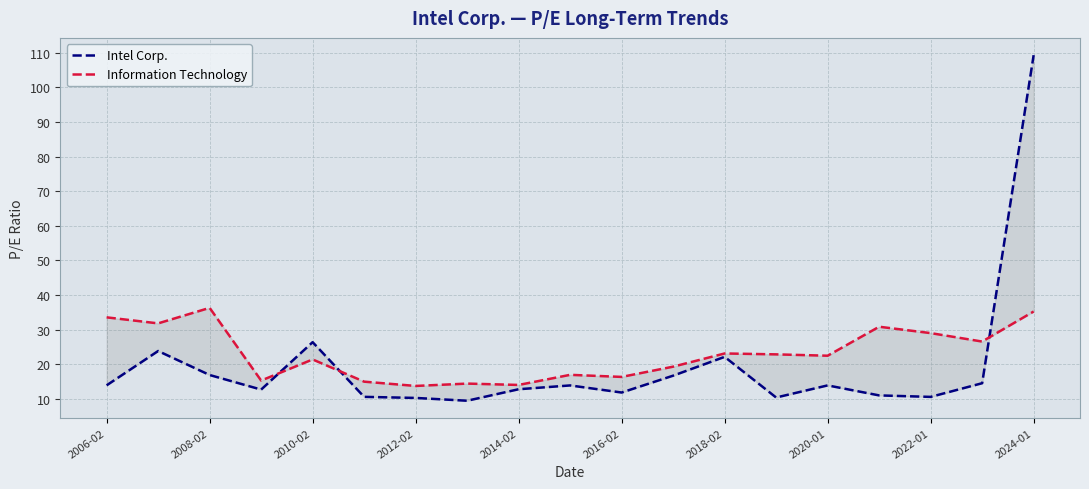

Is it true that Information Technology equals 44.4 at 15?

False